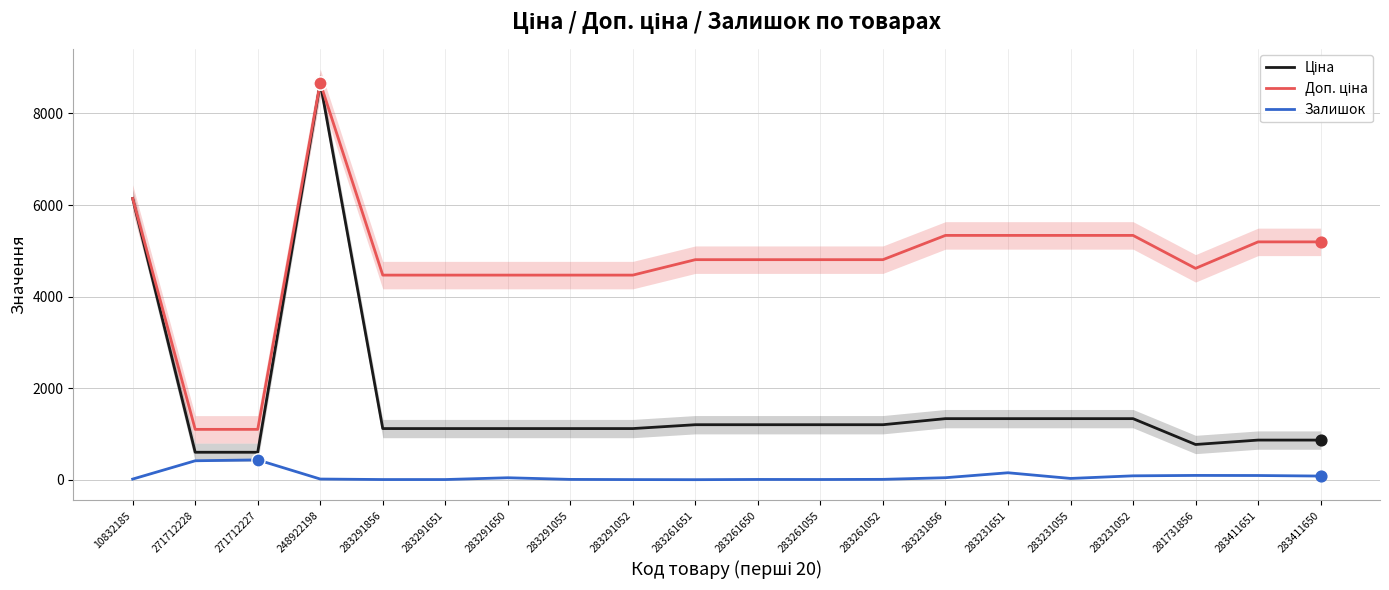

At how many categories does at least one series exceed 3606?

18